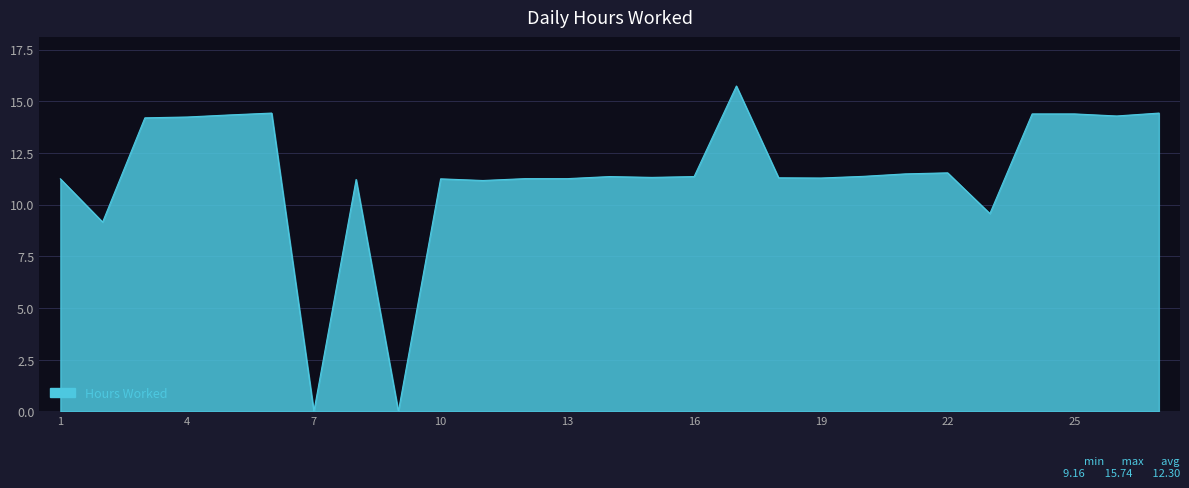

What is the greatest value displayed?

15.7